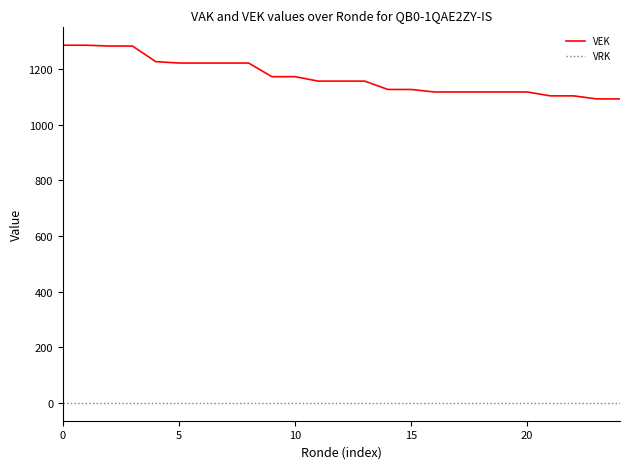

At how many categories does at least one series exceed 765?

25